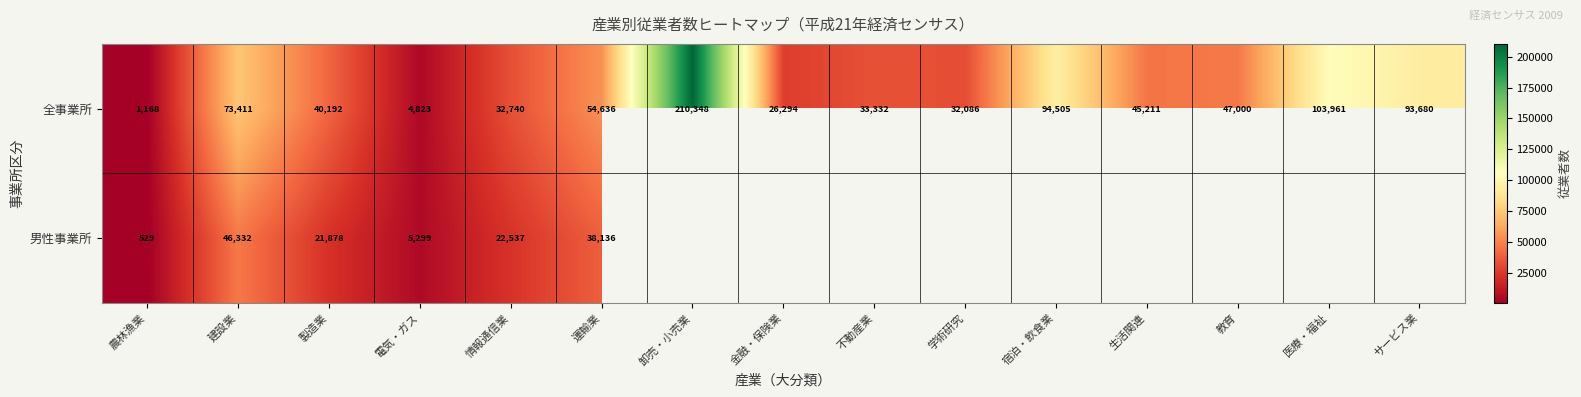

Is the value of 全事業所 at 運輸業 greater than the value of 男性事業所 at 製造業?

Yes